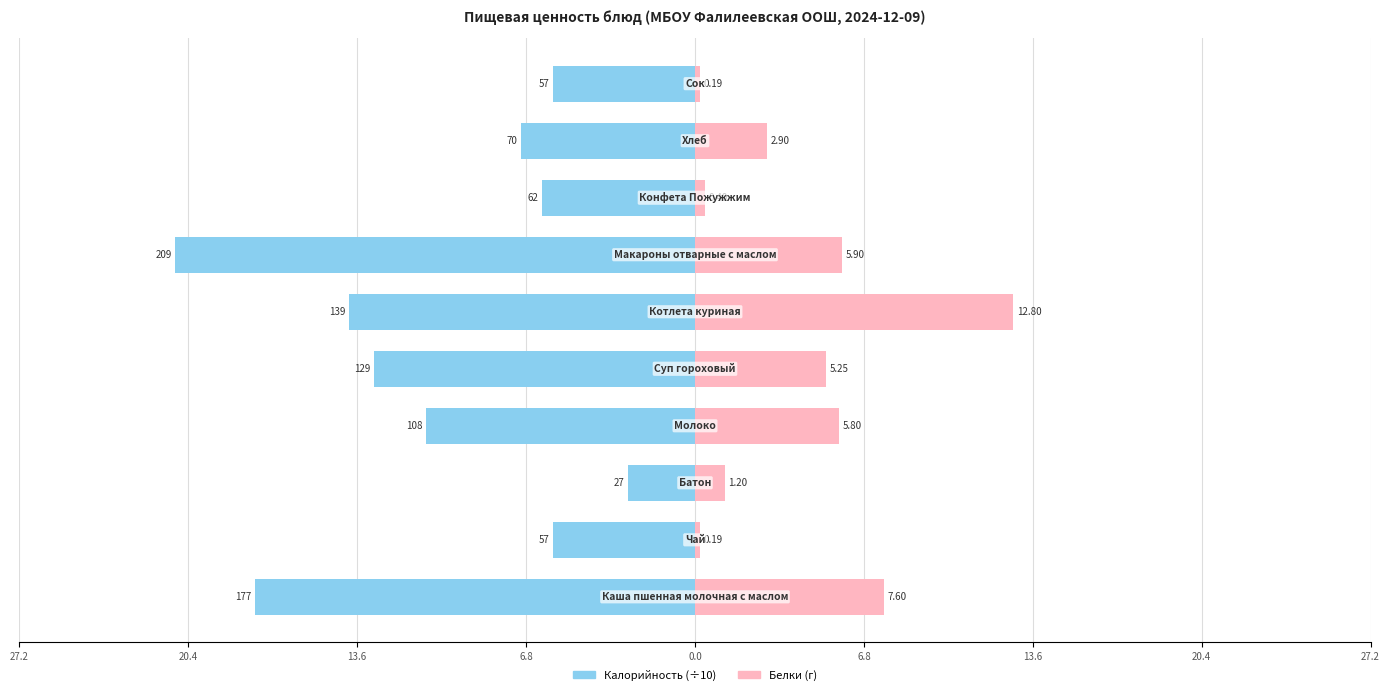

How many distinct data groups are displayed?

2